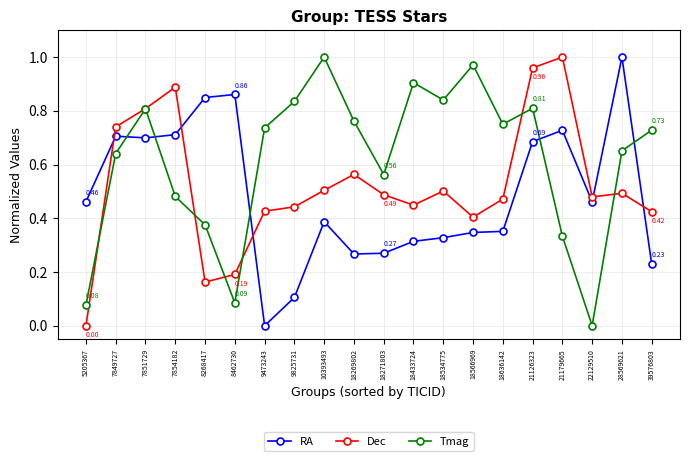

How many values in Dec are above zero?

19